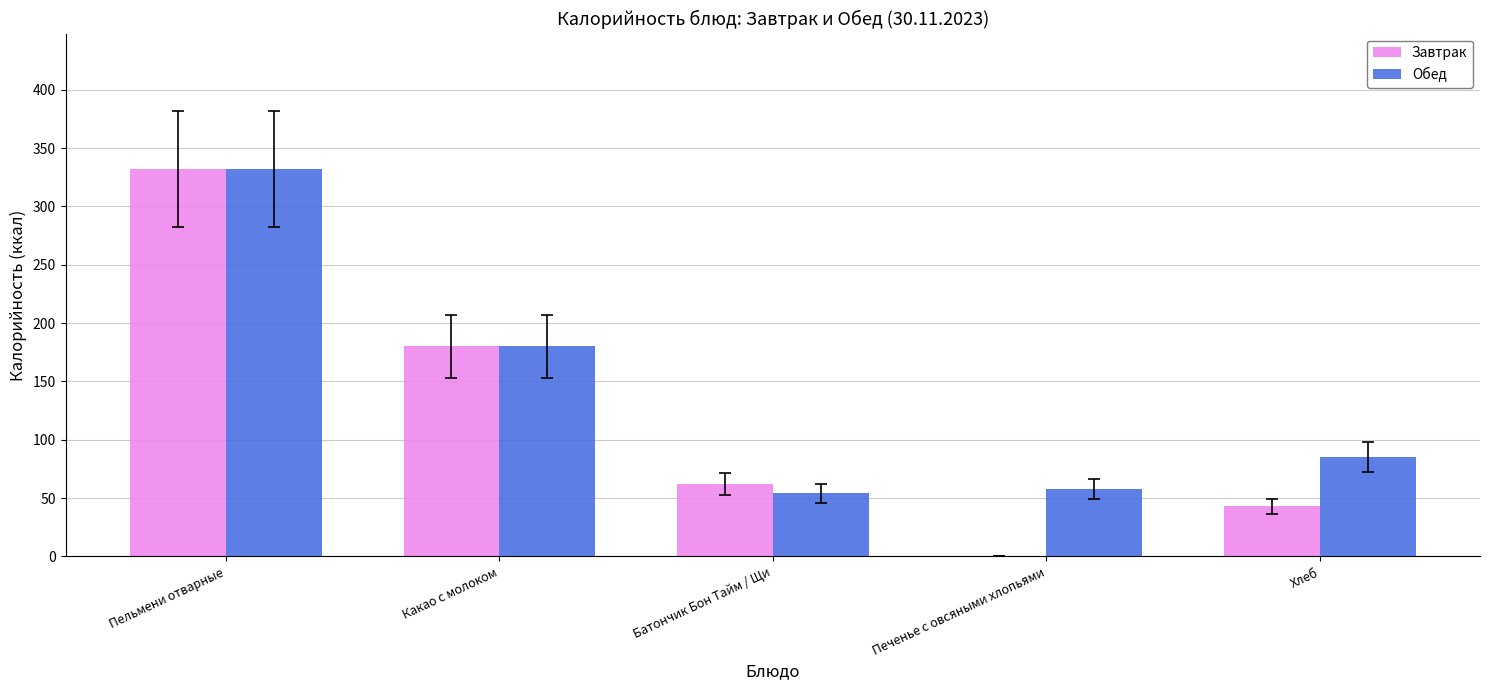

What is the sum of all Завтрак values?

617